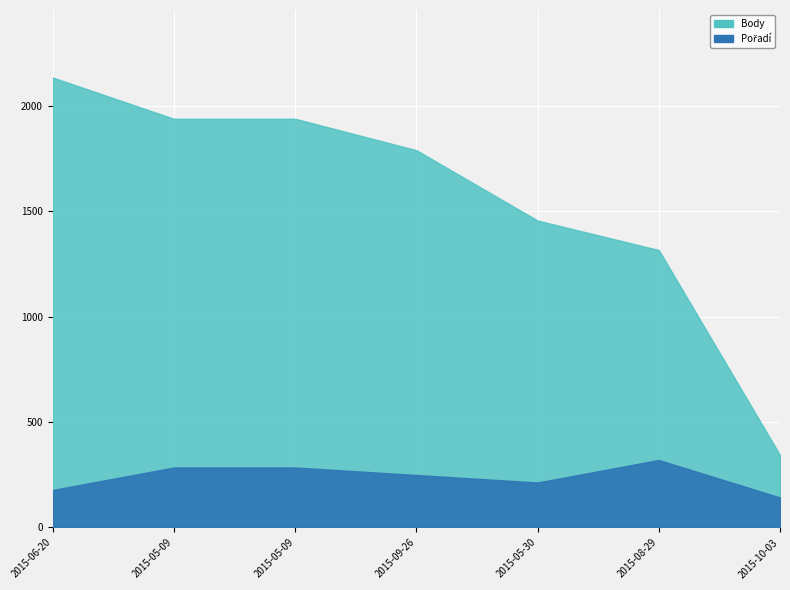

True or false: Body and Pořadí cross at least once.

False